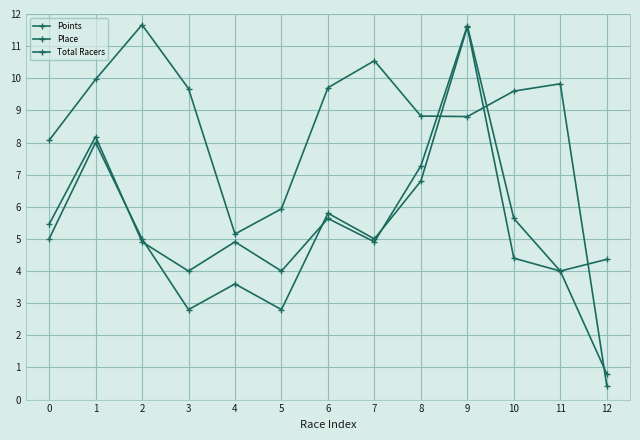

Count the number of data series in this chart.

3